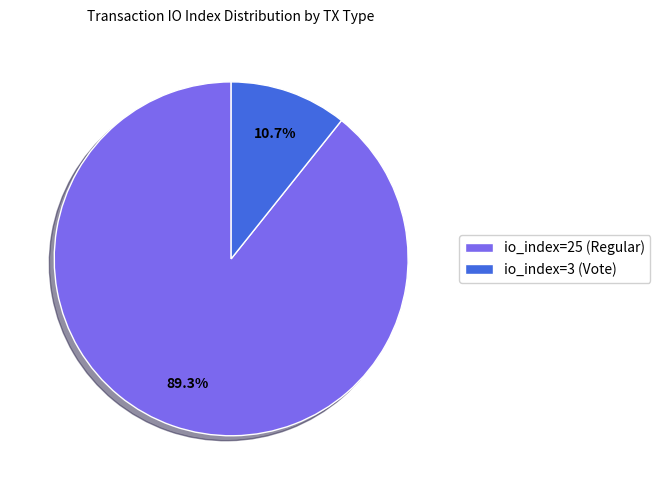

How many segments does this pie chart have?

2